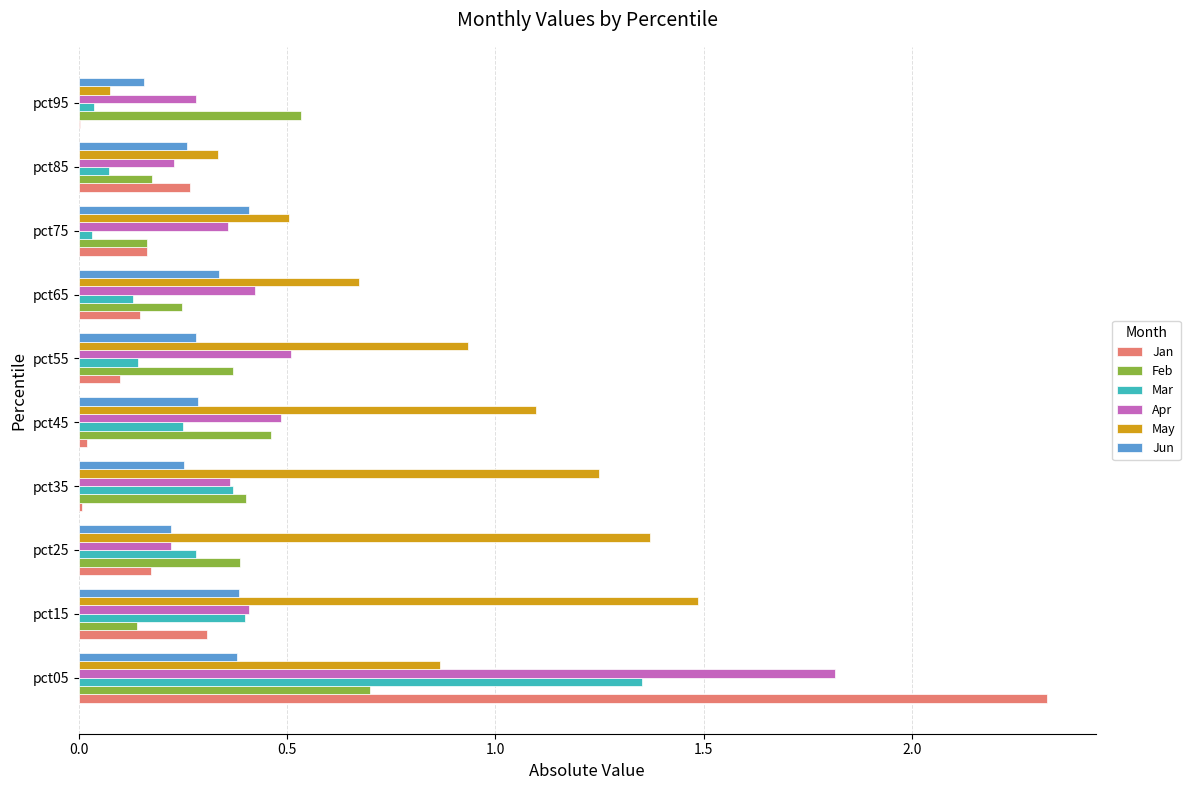

What is the sum of all Mar values?

3.1